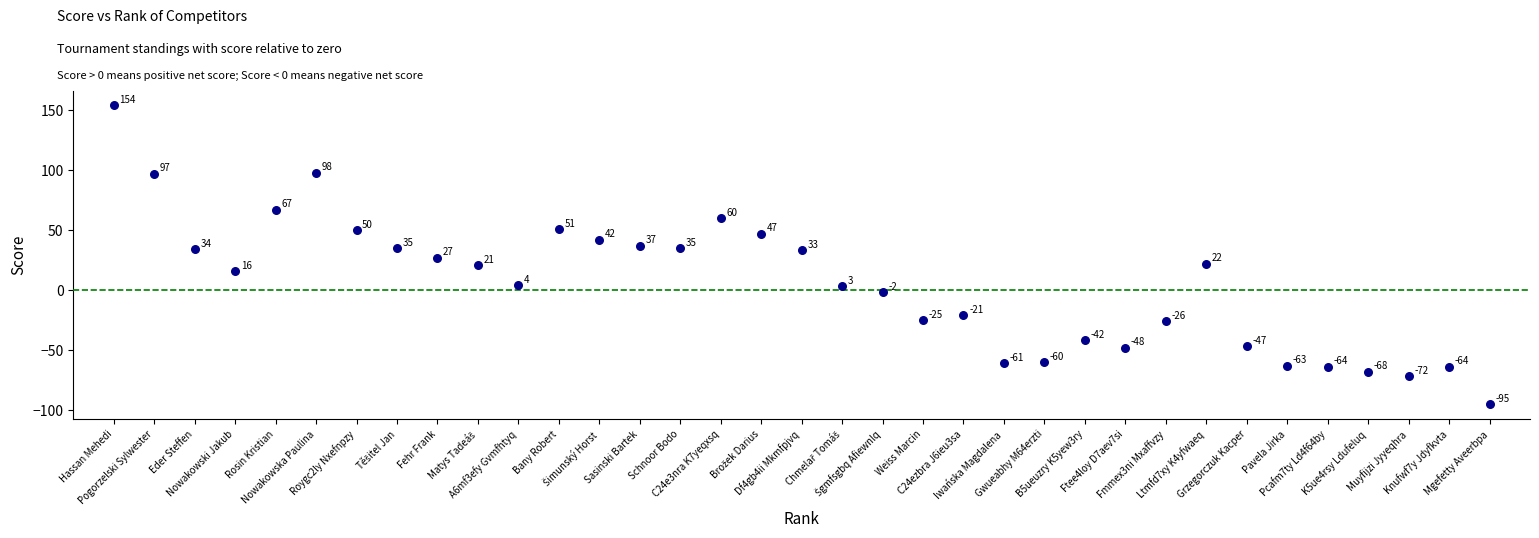

What is the range of Y values (max minus min)?

249